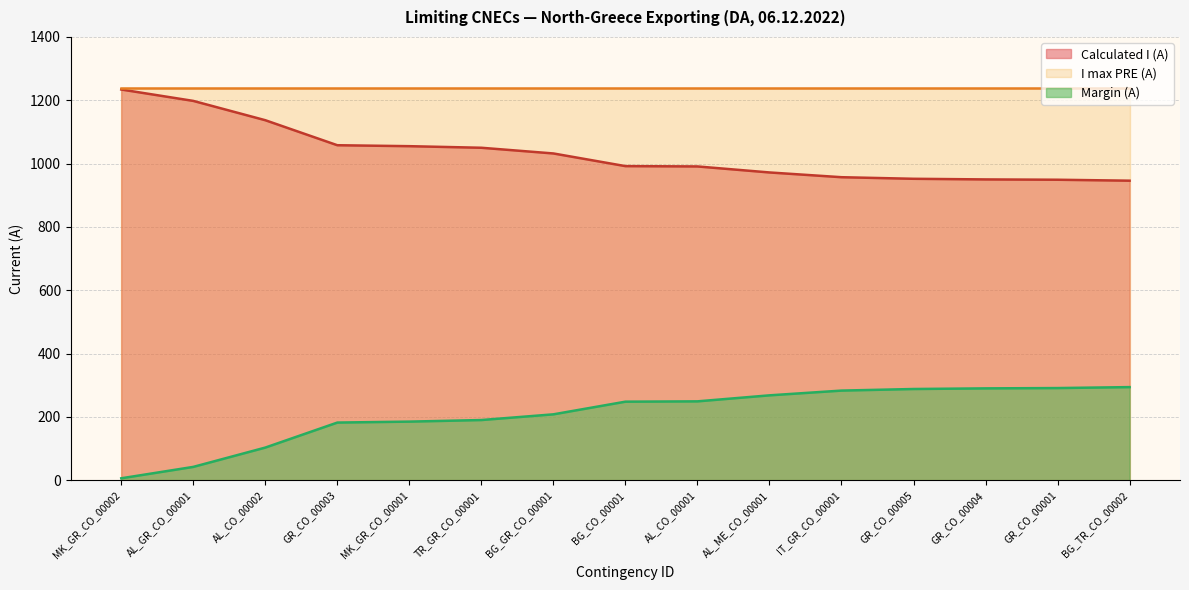

List the series in order of their overall mean, highest first.

I max PRE (A), Calculated I (A), Margin (A)